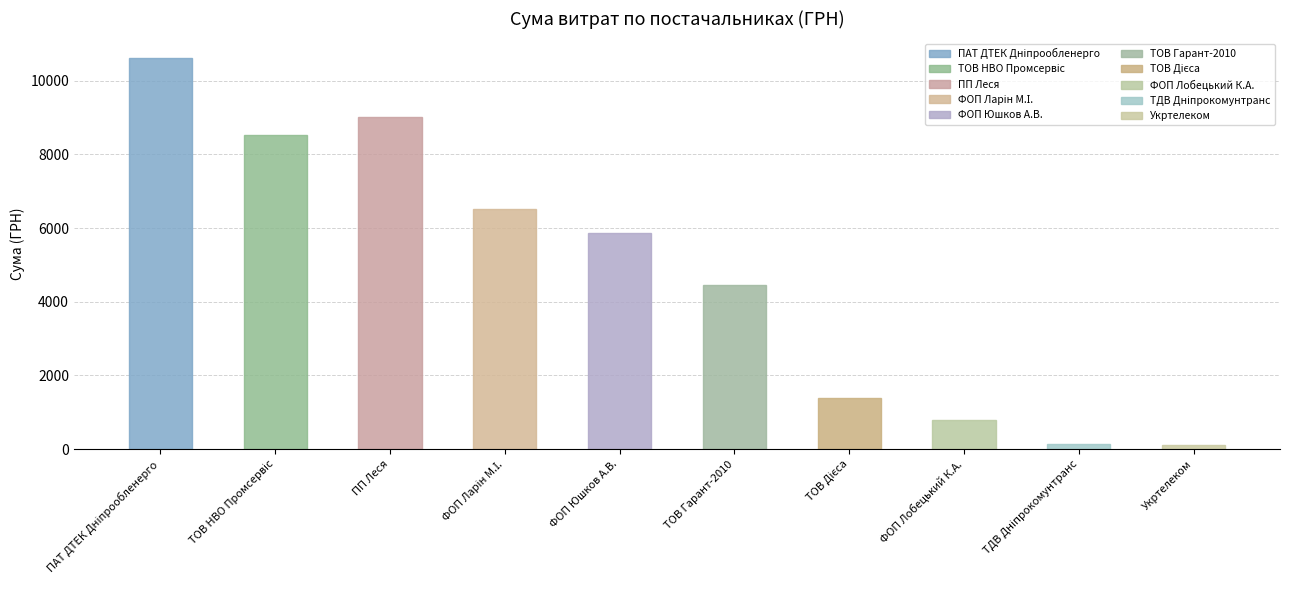

At which label does the data first exceed 5862?

ПАТ ДТЕК Дніпрообленерго